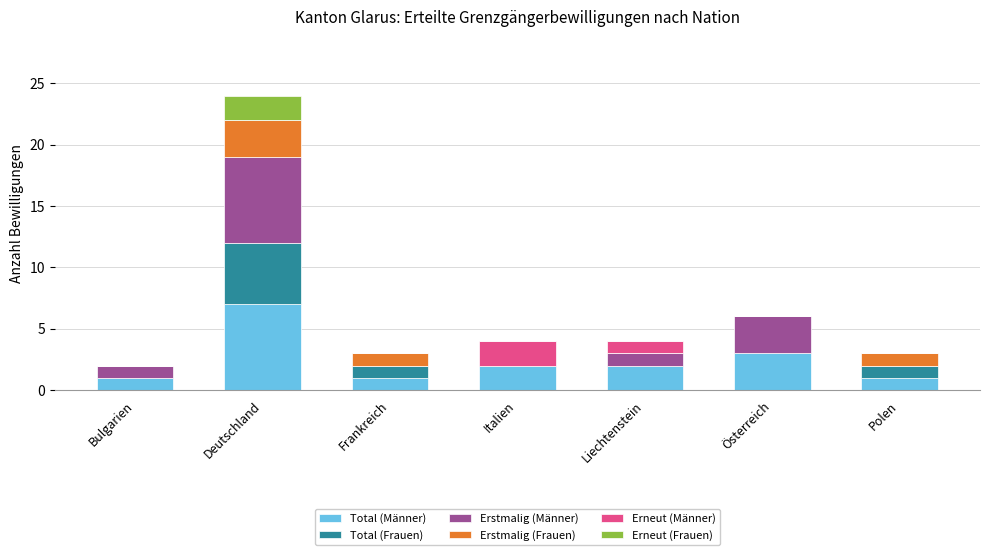

Which category has the highest value in the Total (Männer) series?

Deutschland